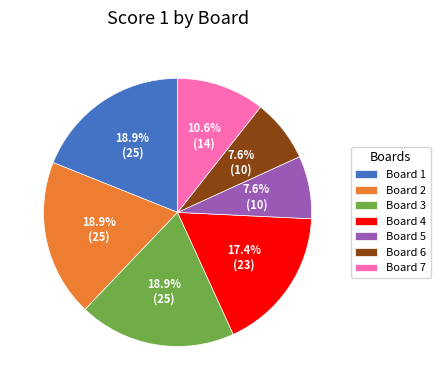

Which has a higher value, Board 4 or Board 3?

Board 3